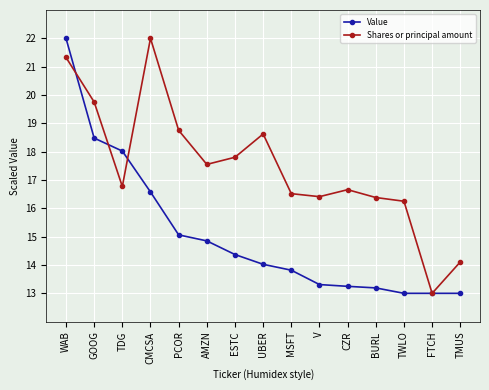

What is the spread (max minus min) of values at WAB?

0.7